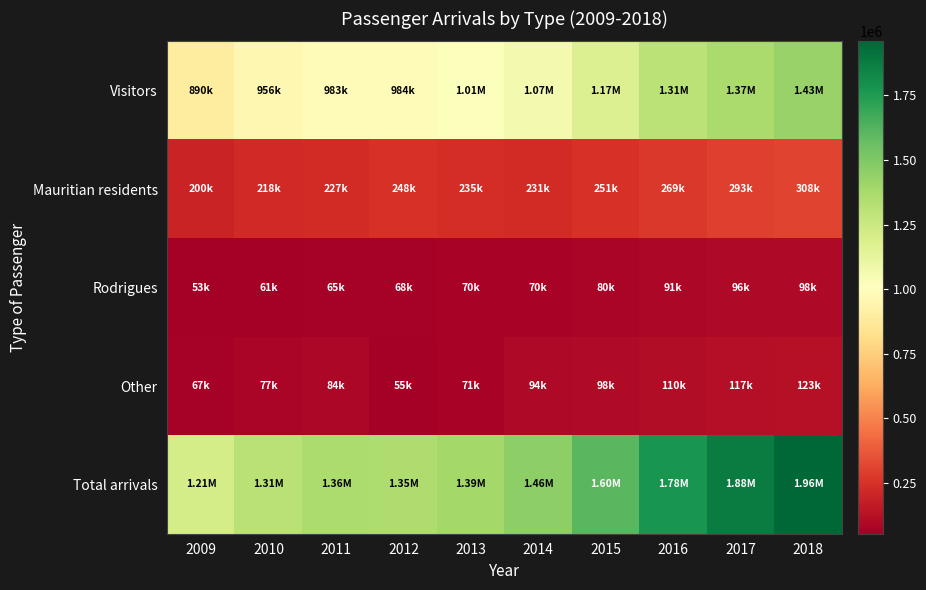

Which series has the largest range (max minus min)?

Total arrivals